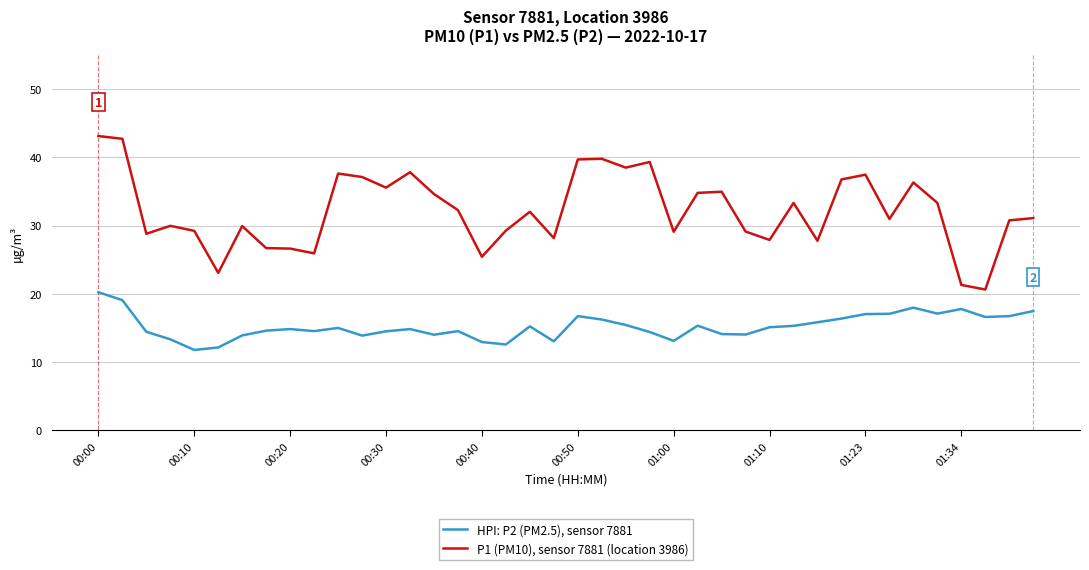

What is the greatest value displayed?

43.1